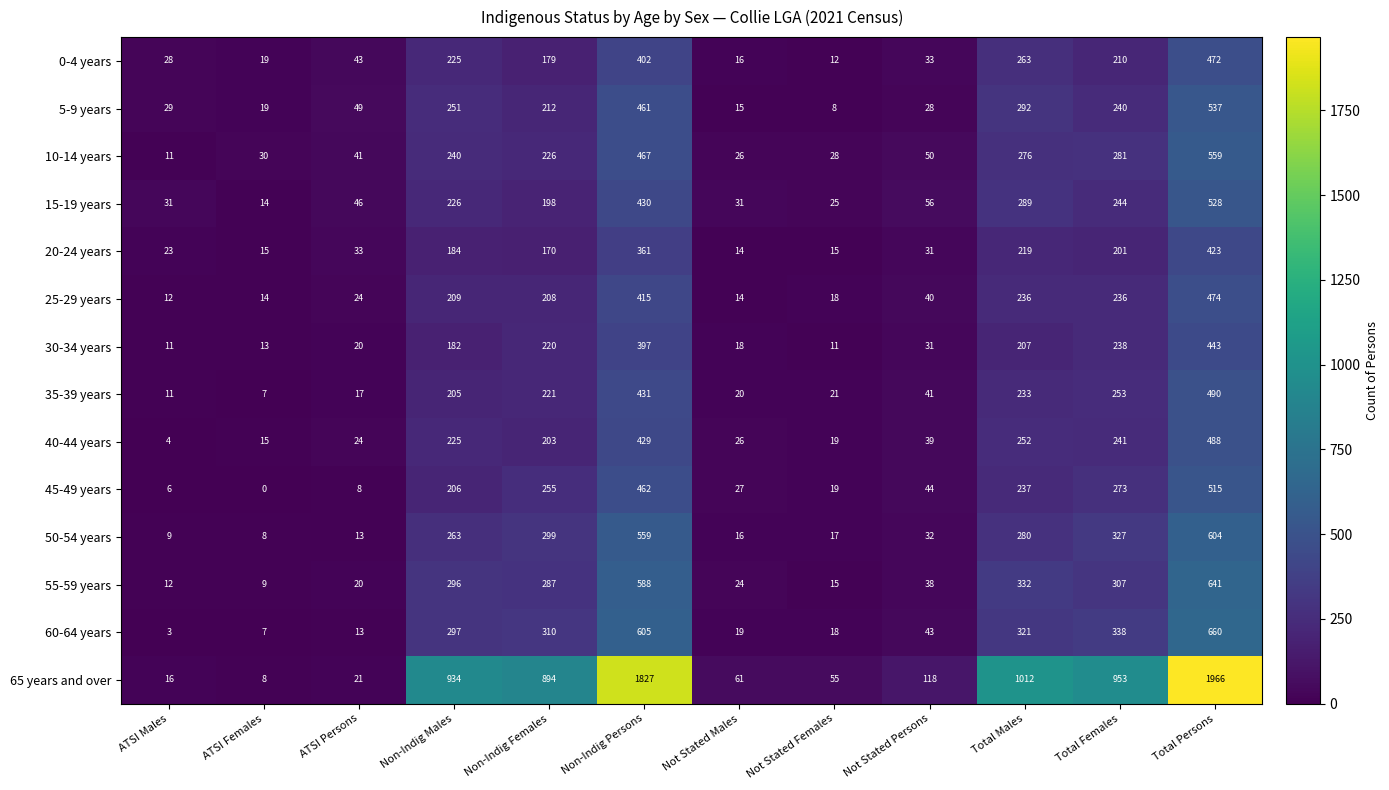

What is the highest value of the 0-4 years series?

472